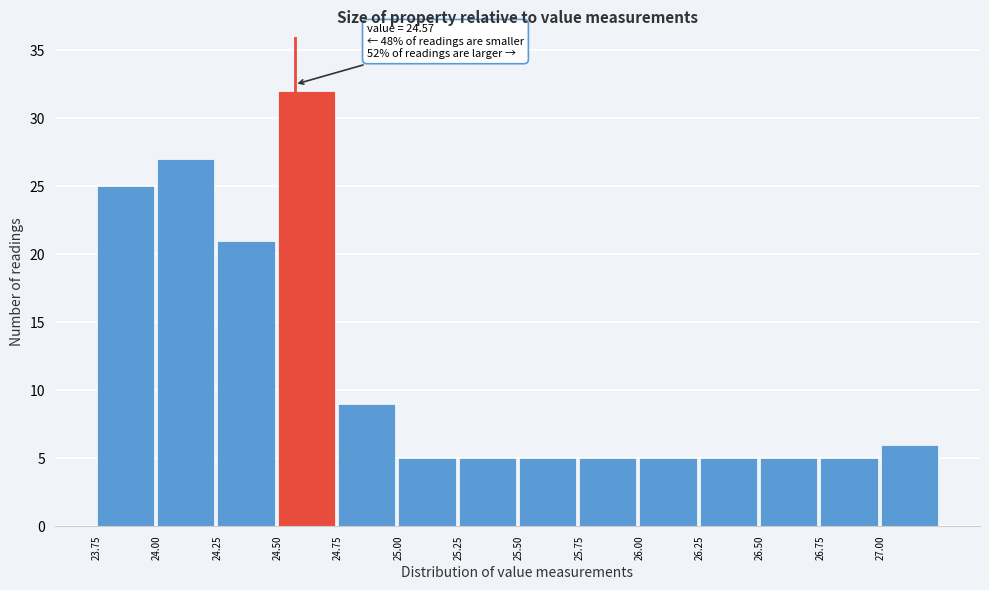

Over which range of the x-axis is the bar tallest?

24.50 to 24.75